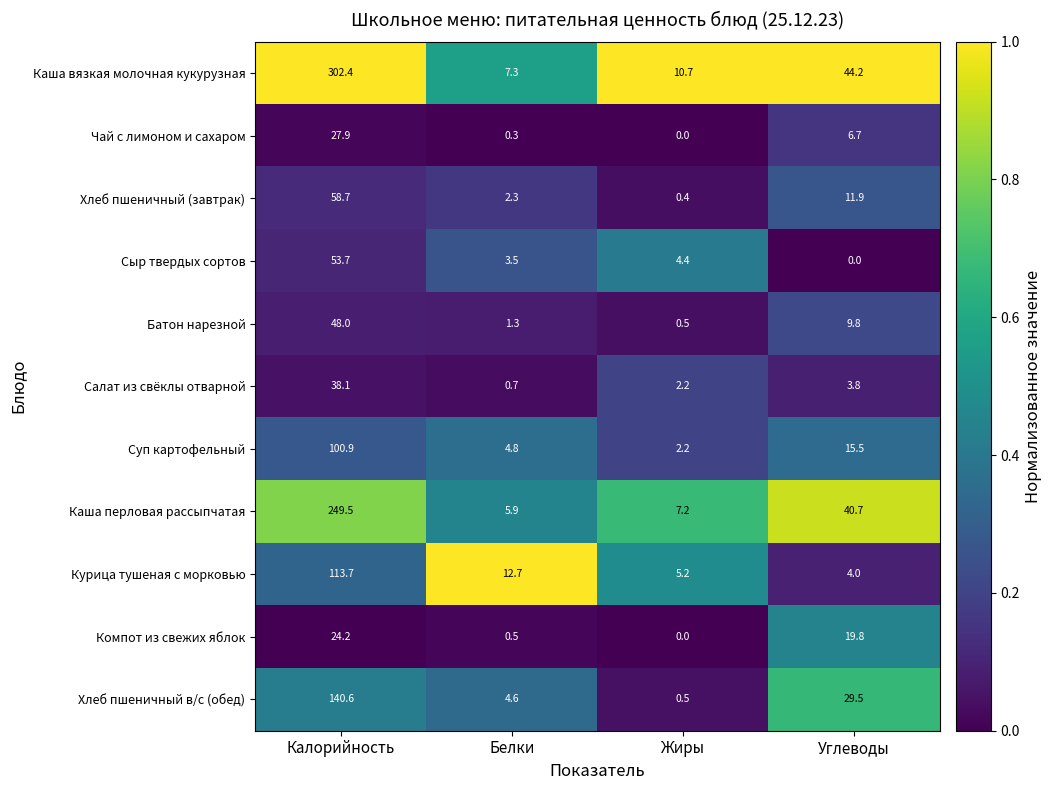

The value of Компот из свежих яблок at Калорийность is 8.4. True or false?

False